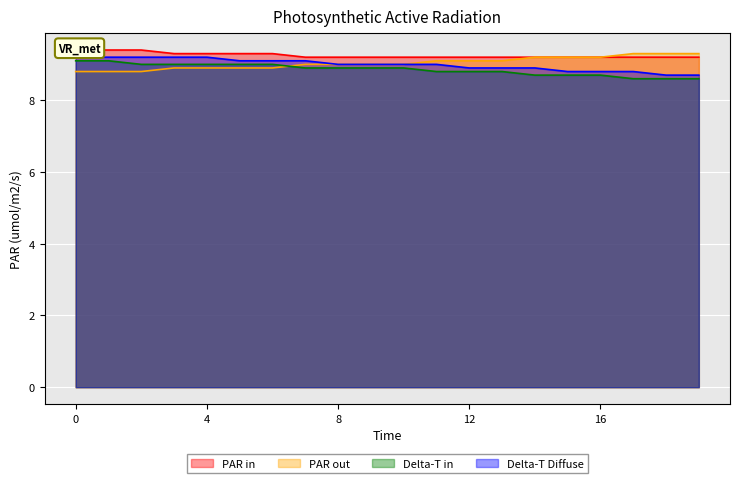

How many data points in Delta-T Diffuse are less than 9?

8